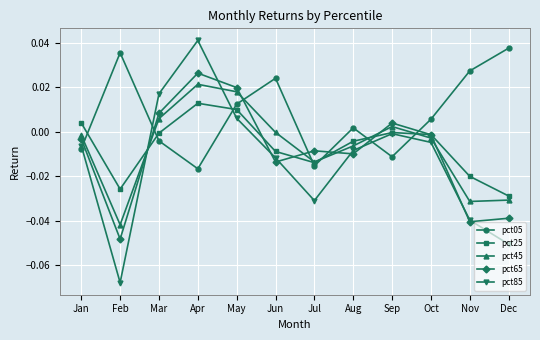

Rank the series by their maximum value, from lowest to highest.

pct25, pct45, pct65, pct05, pct85